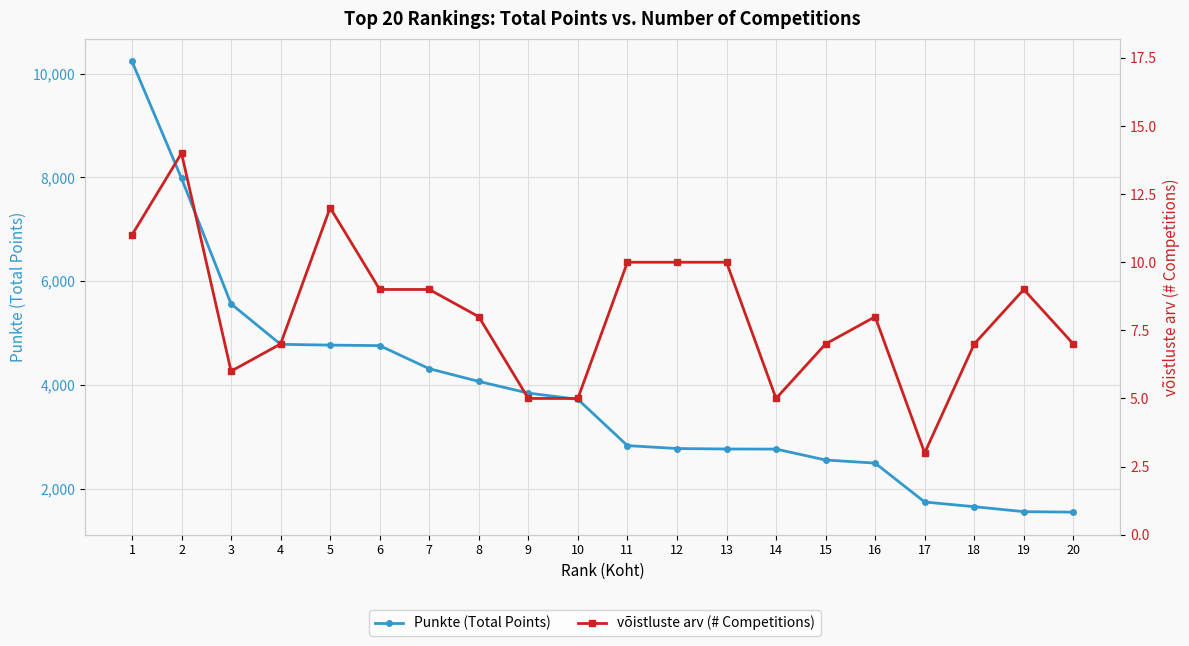

Count the number of data series in this chart.

2